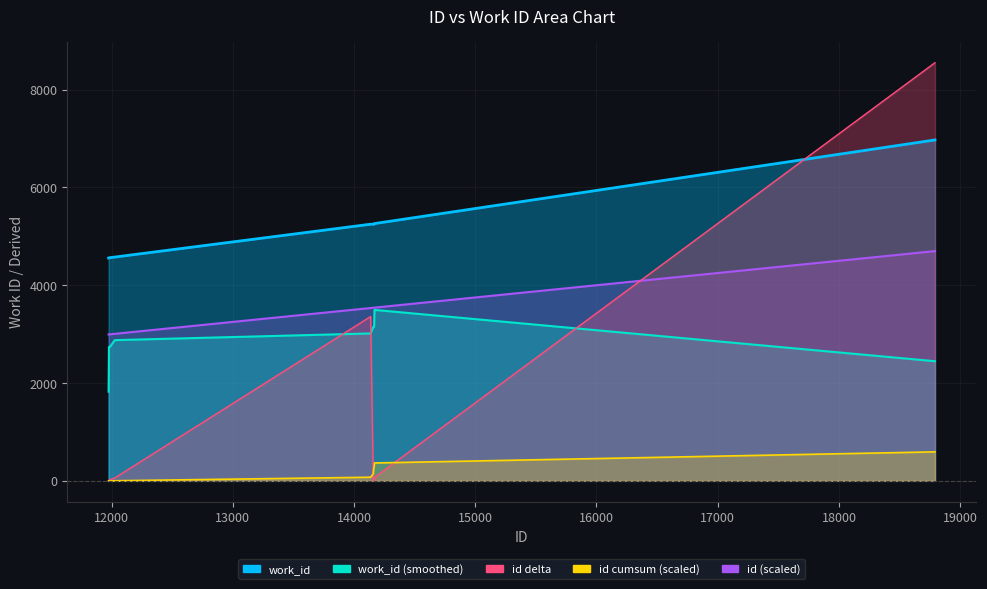

True or false: id has a value of 5206.1 at 12027.

False